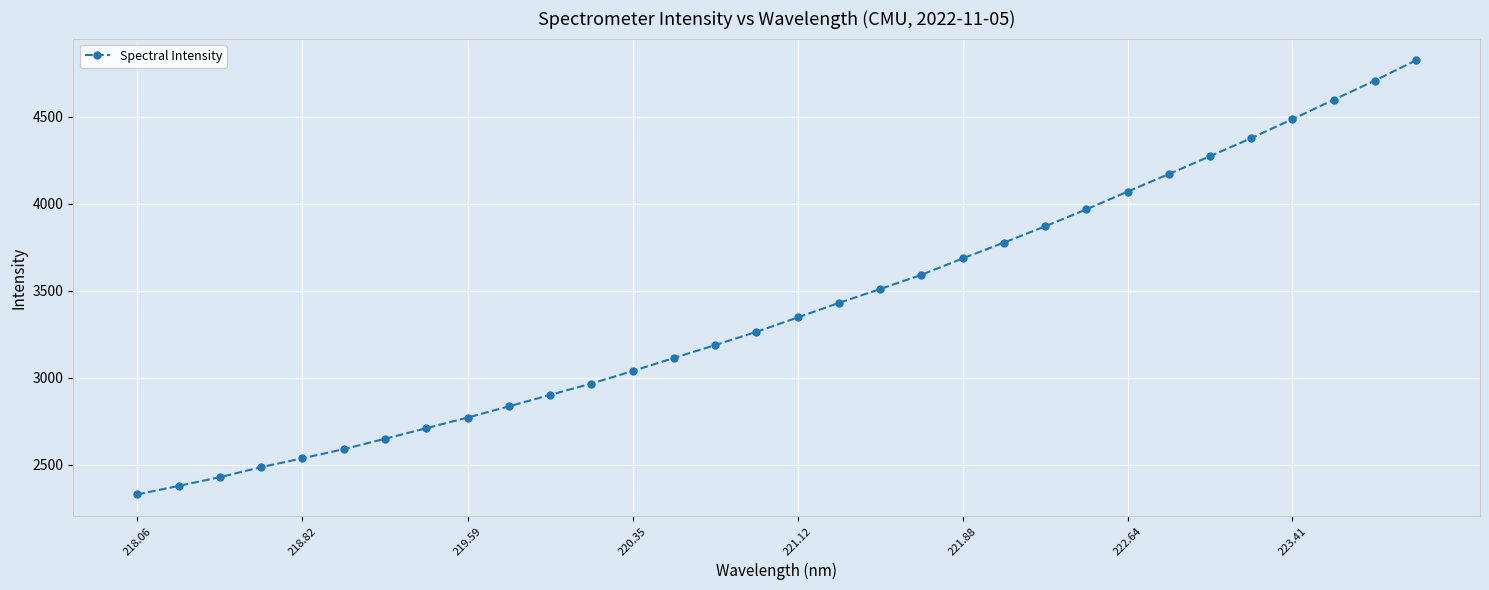

What is the average value?

3402.9